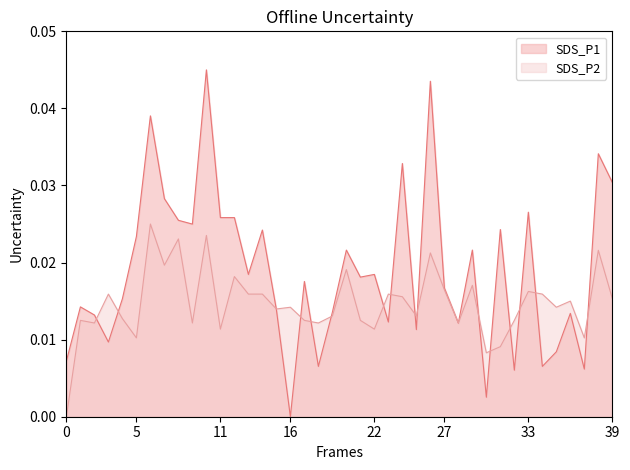

Which series has the widest spread of values?

SDS_P1